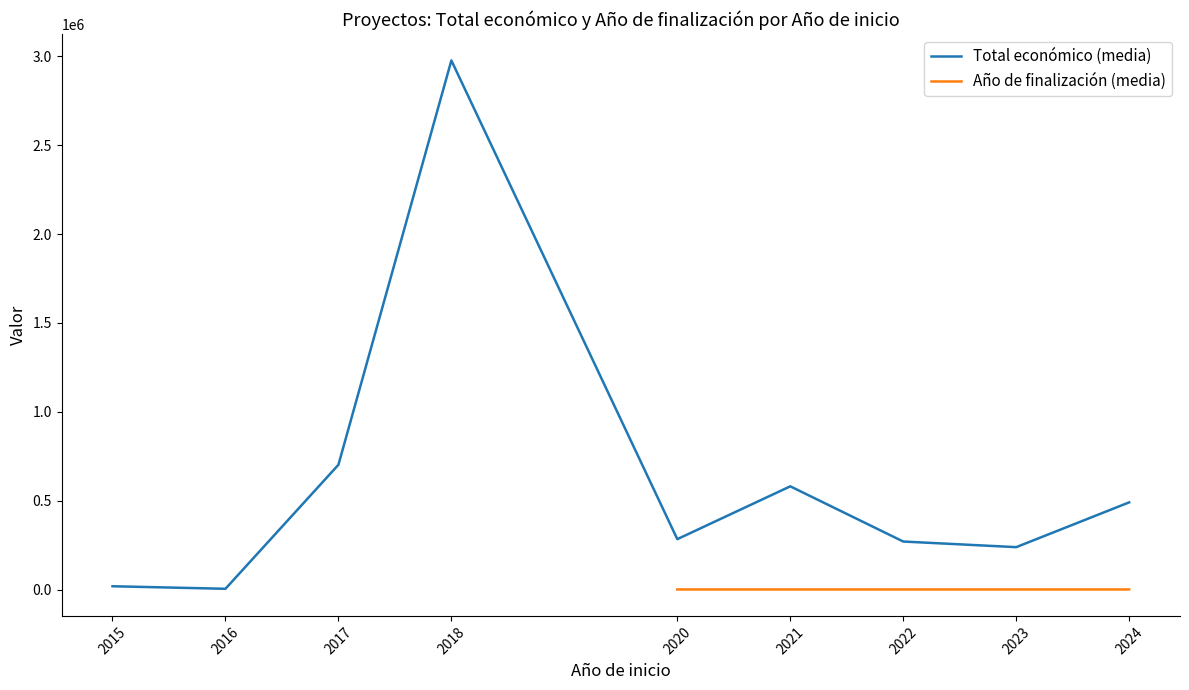

What is the sum of all Total económico (media) values?

5573563.5